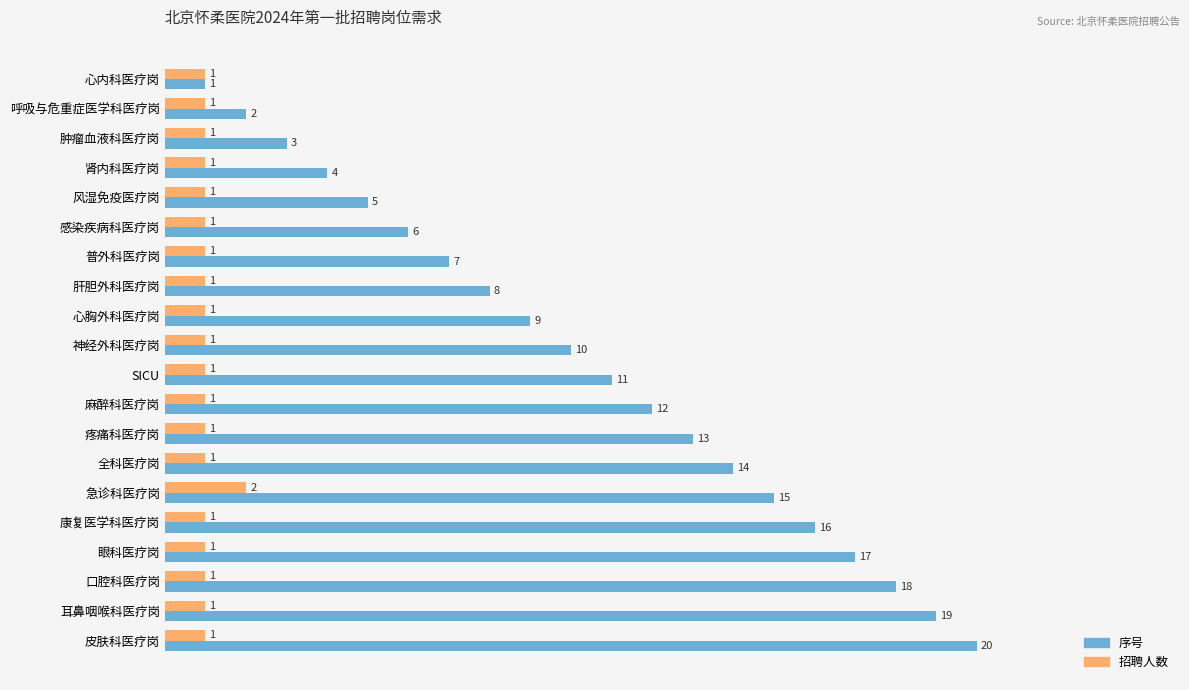

Is it true that 序号 equals 20 at 皮肤科医疗岗?

True